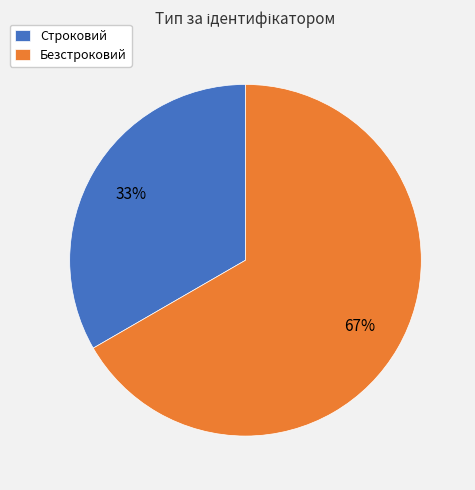

How many segments does this pie chart have?

2